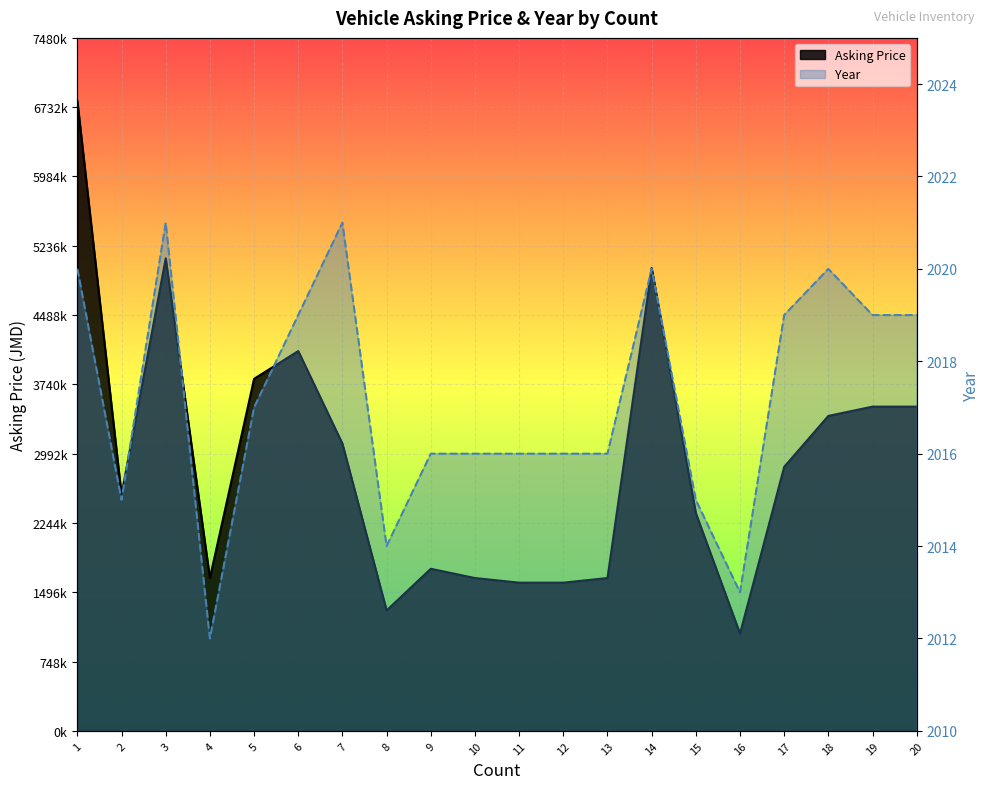

List the series in order of their overall mean, lowest first.

Year, Asking Price